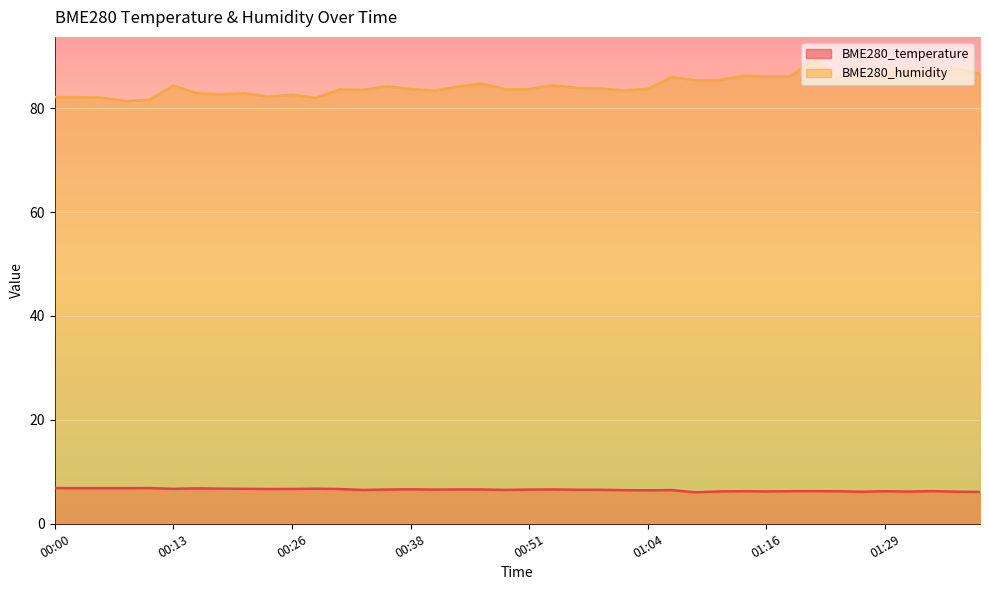

What are all the series names shown in the legend?

BME280_temperature, BME280_humidity